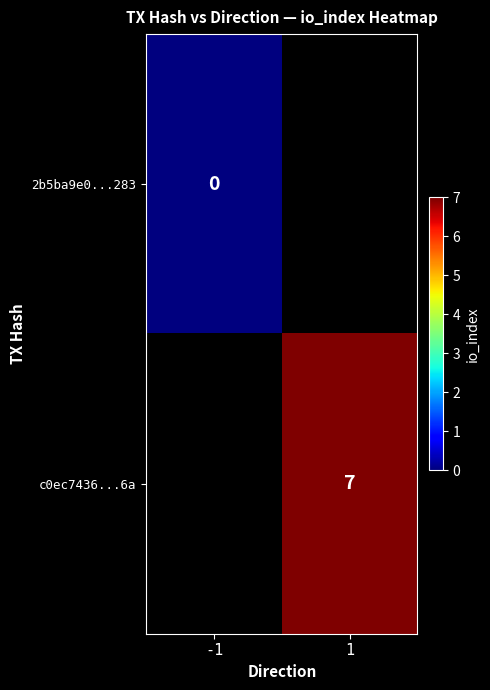

Where is 2b5ba9e0...283 nearest to the value 0?

-1